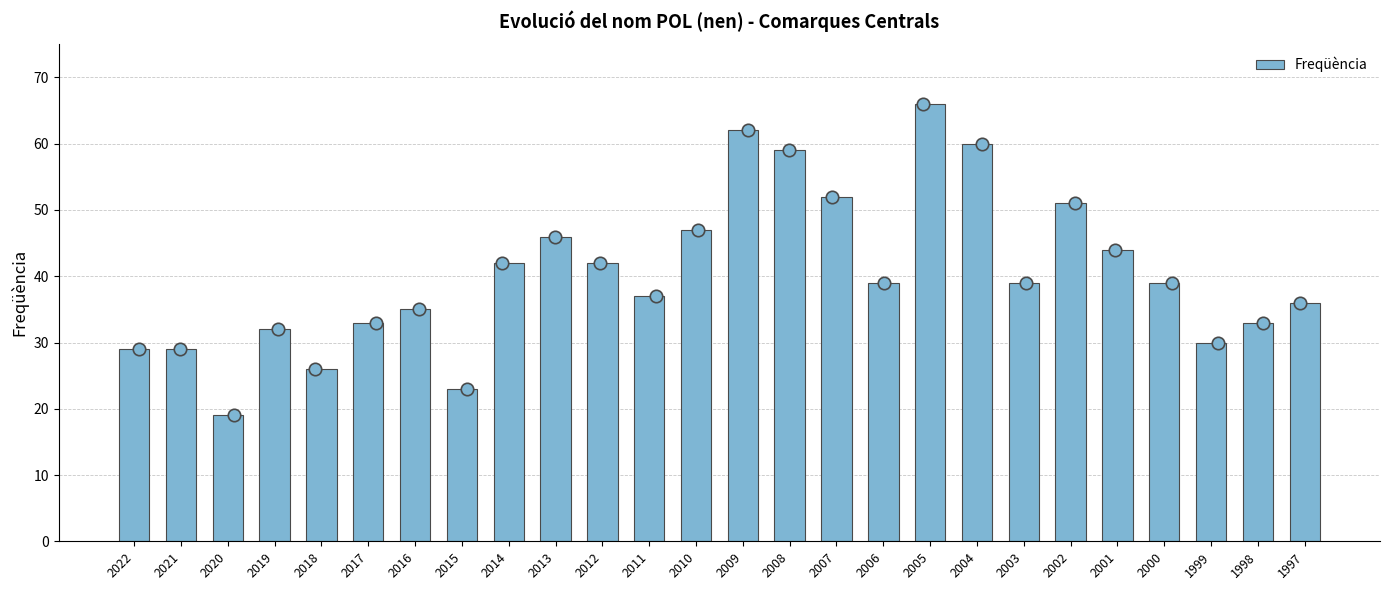

Approximately how many times larger is the value at 2022 compared to 2005?

0.4